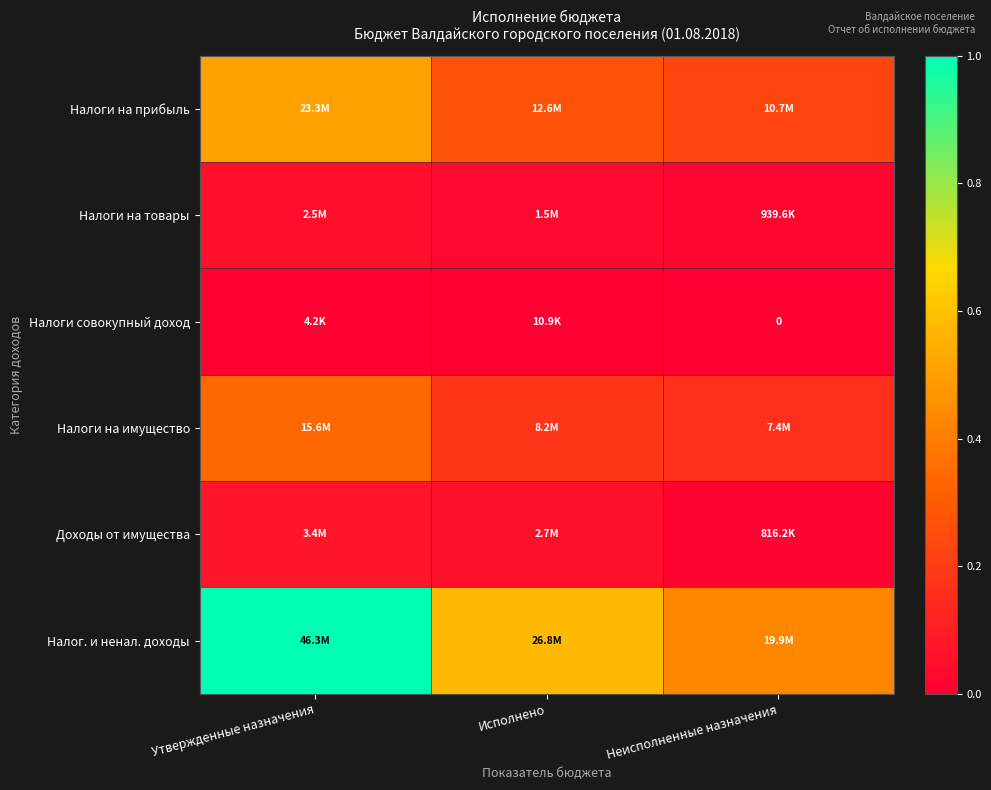

The Налоги совокупный доход series shows 0.0 at Исполнено. True or false?

False